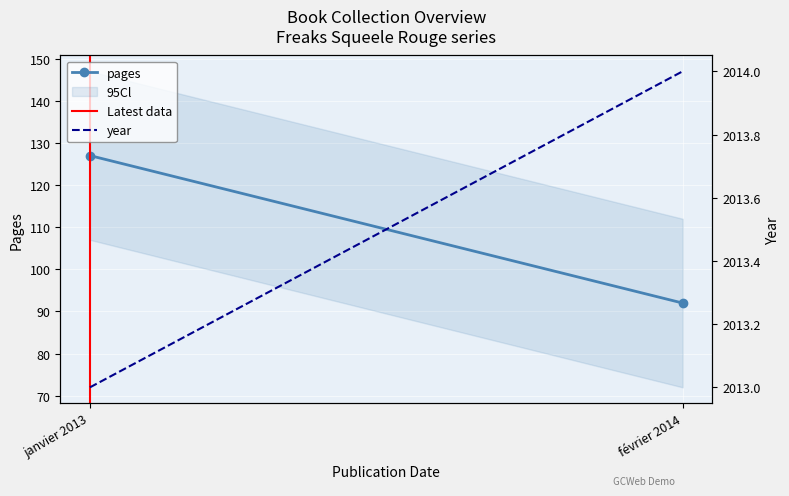

Which series has the widest spread of values?

pages